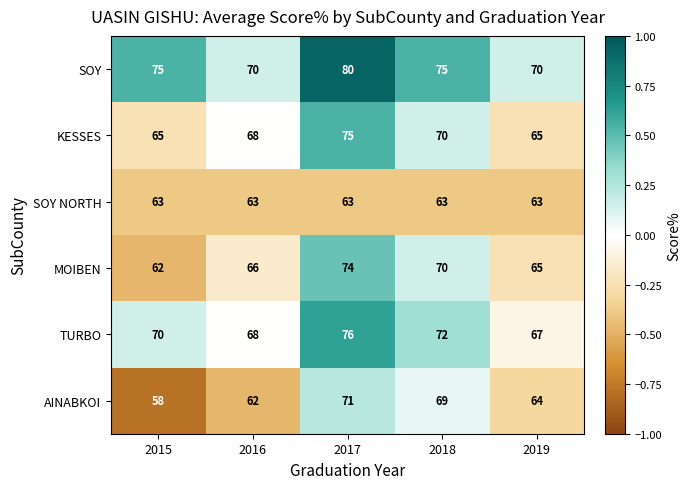

The value of SOY NORTH at 2017 is 63. True or false?

True